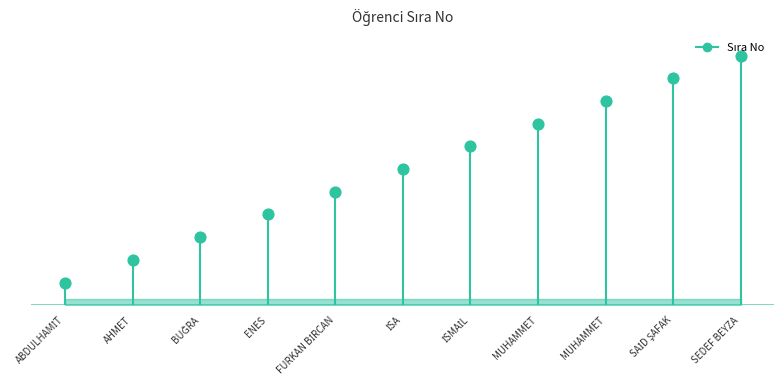

Between BUĞRA and MUHAMMET, which is larger?

MUHAMMET